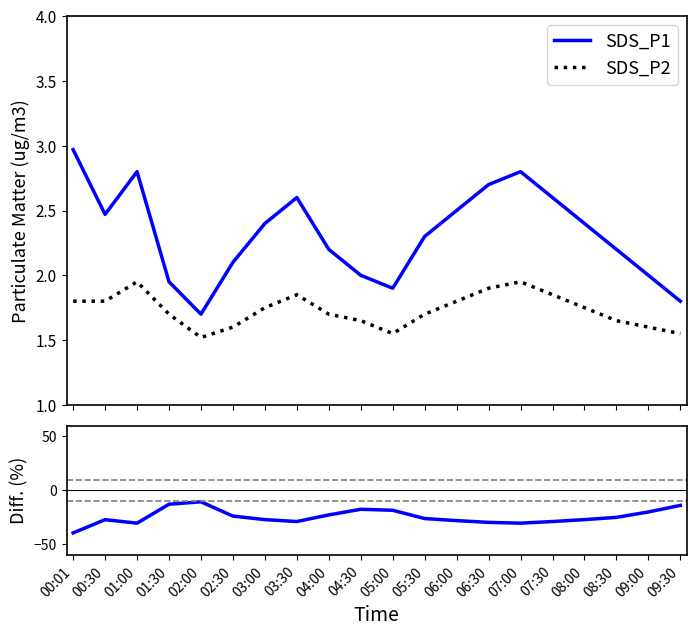

What value does the Diff. (%) series have at 00:30?

-27.1